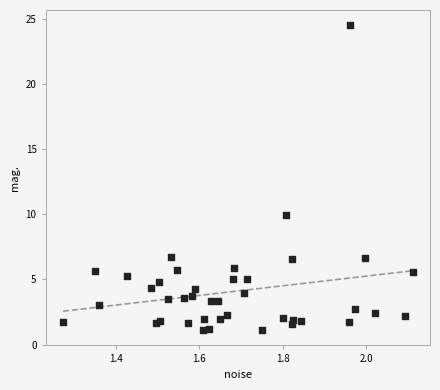

What Y value in the scatter plot is closest to 12?

9.9